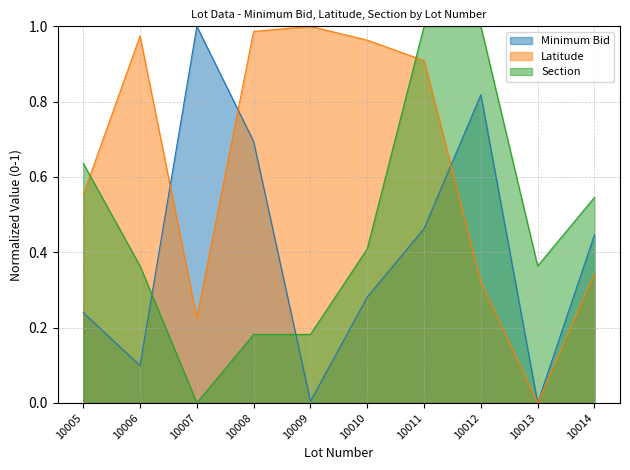

At how many categories does at least one series exceed 0?

10